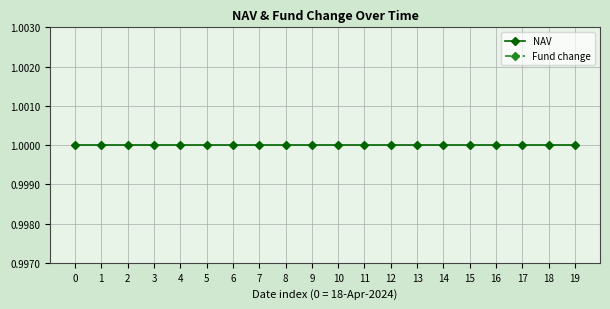

How many lines are shown in the chart?

2